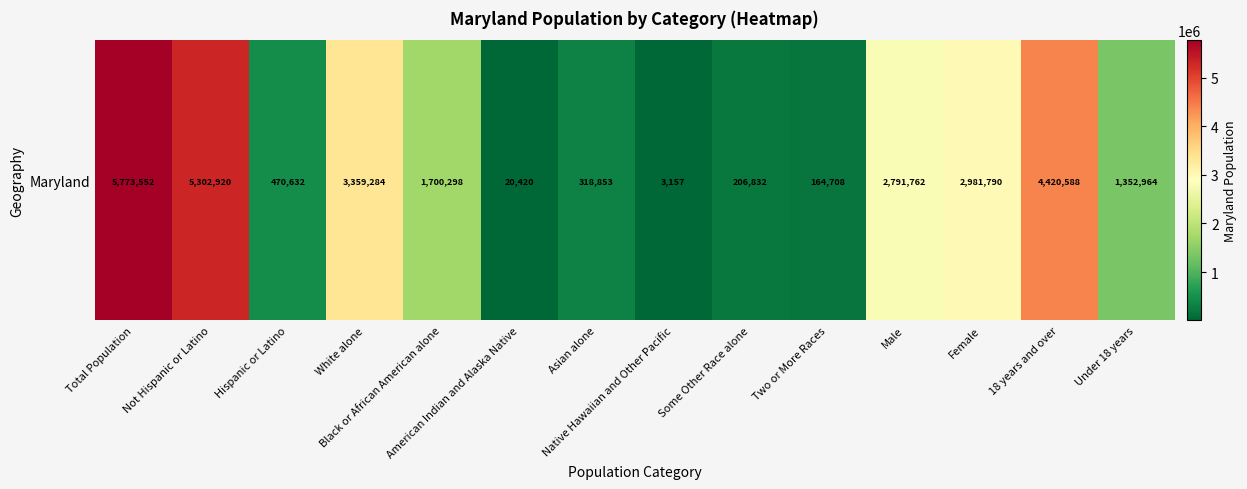

Reading left to right, extract all data points from this chart.

Total Population=5773552	Not Hispanic or Latino=5302920	Hispanic or Latino=470632	White alone=3359284	Black or African American alone=1700298	American Indian and Alaska Native=20420	Asian alone=318853	Native Hawaiian and Other Pacific=3157	Some Other Race alone=206832	Two or More Races=164708	Male=2791762	Female=2981790	18 years and over=4420588	Under 18 years=1352964